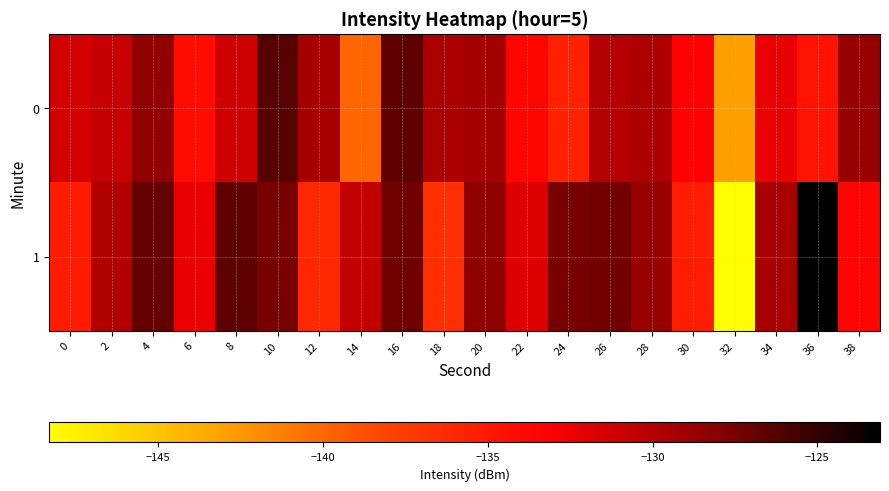

Which has a higher value, 28 or 34?

28